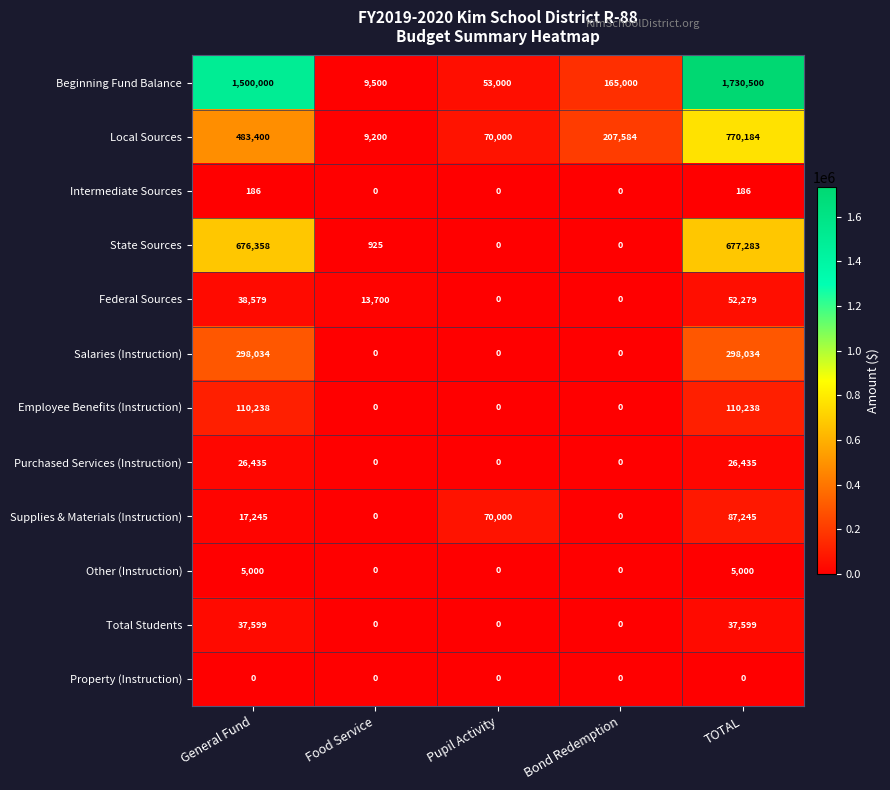

Rank the series by their maximum value, from highest to lowest.

Beginning Fund Balance, Local Sources, State Sources, Salaries (Instruction), Employee Benefits (Instruction), Supplies & Materials (Instruction), Federal Sources, Total Students, Purchased Services (Instruction), Other (Instruction), Intermediate Sources, Property (Instruction)